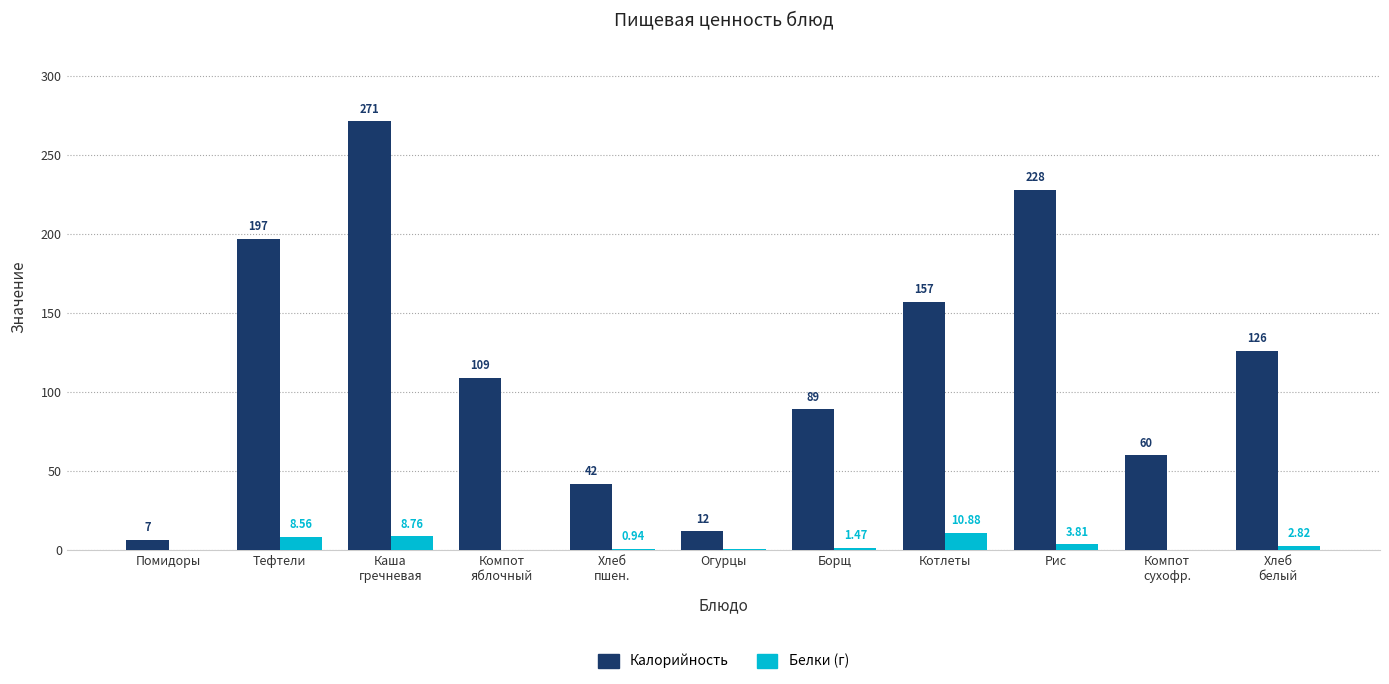

What is the highest value of the Белки (г) series?

10.9